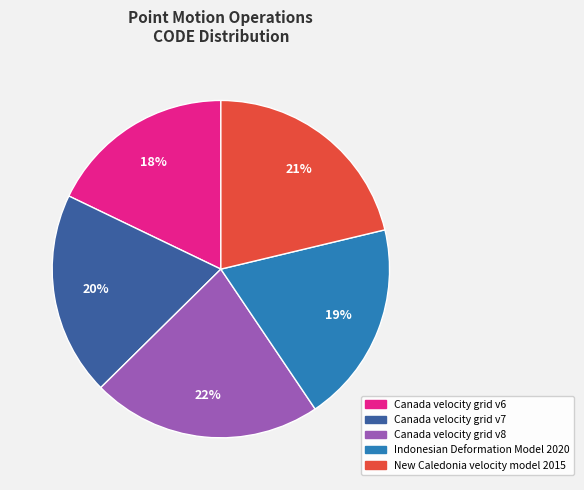

Do Indonesian Deformation Model 2020 and Canada velocity grid v8 together represent more than half of the pie?

No